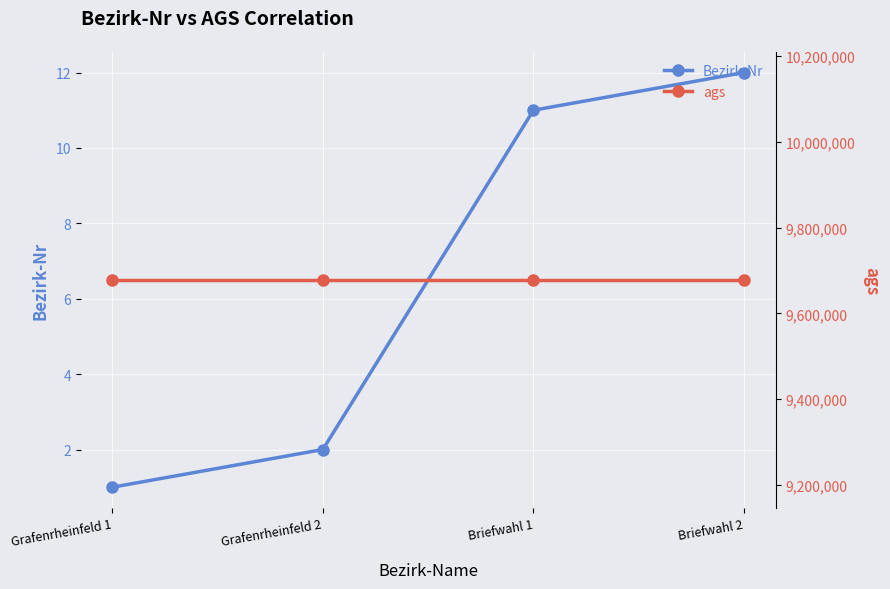

Reading left to right, what are all the values shown in this chart?

Bezirk-Nr: 1	2	11	12
ags: 9678136	9678136	9678136	9678136